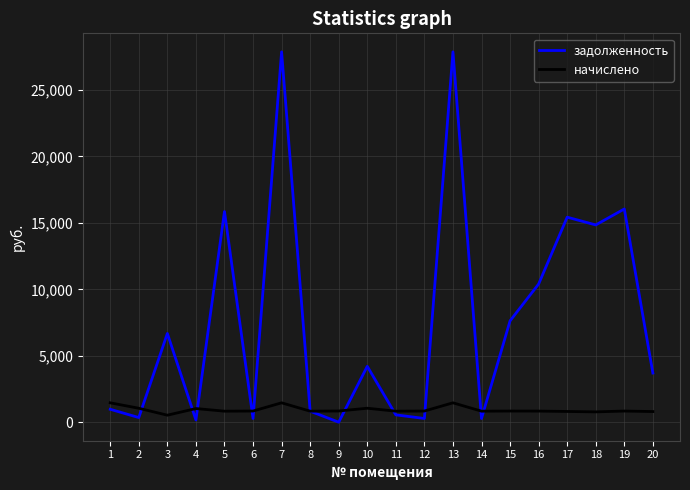

Is the value of задолженность at 3 greater than the value of начислено at 4?

Yes